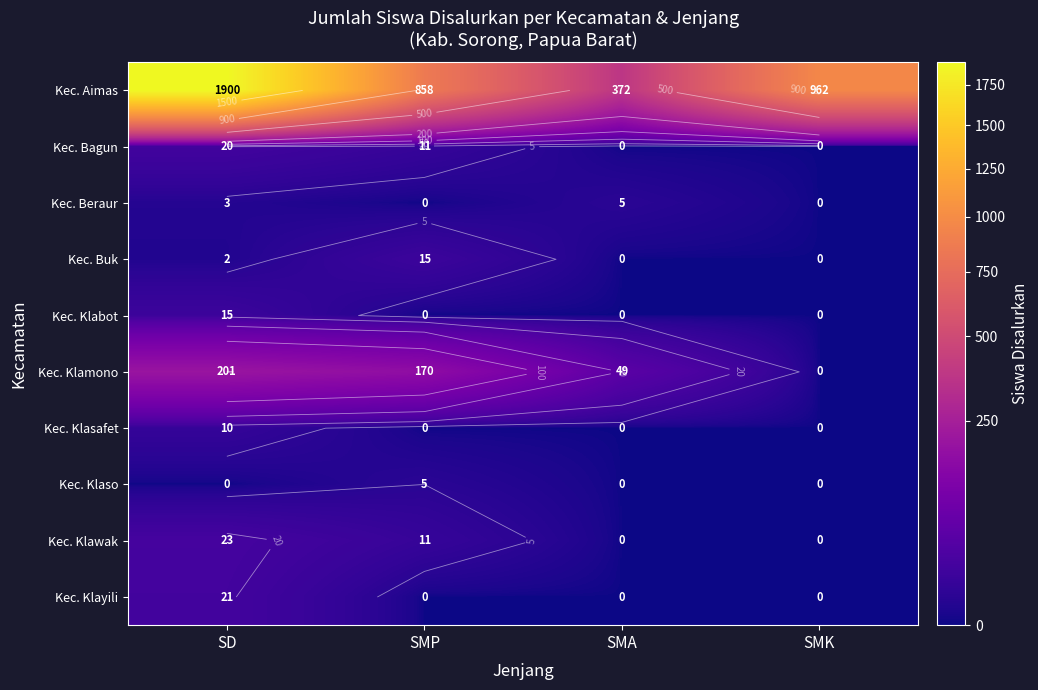

The value of Kec. Klaso at SMK is -3. True or false?

False